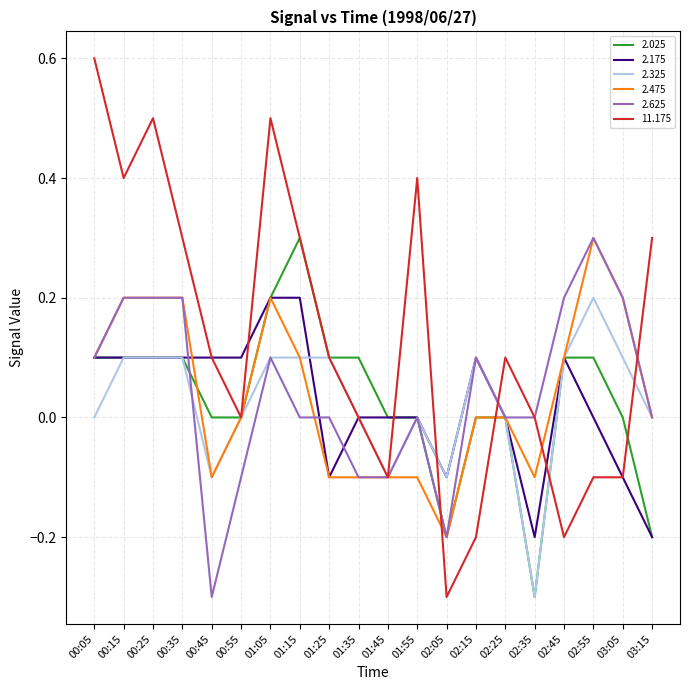

The 2.175 series shows 0.2 at 01:05. True or false?

True